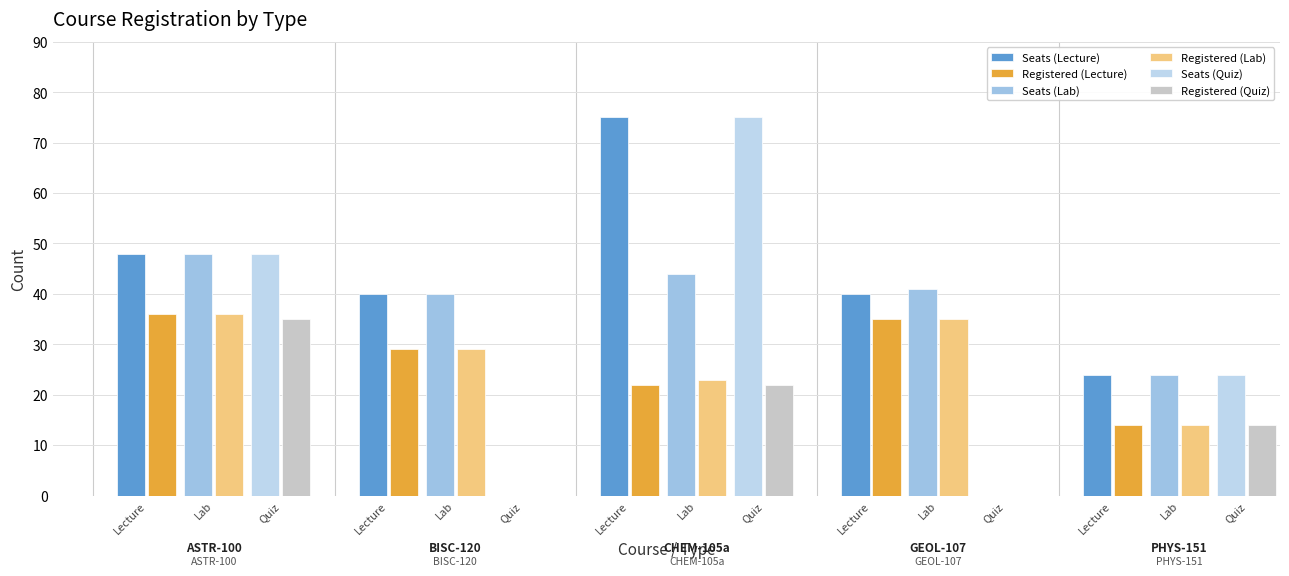

What is the maximum value for Seats?

75